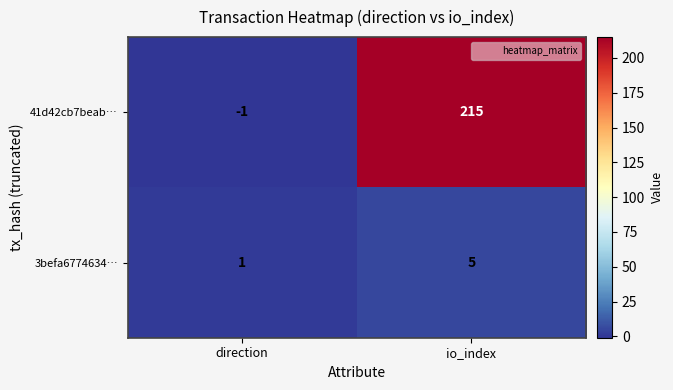

The 41d42cb7beab… series shows -1 at direction. True or false?

True